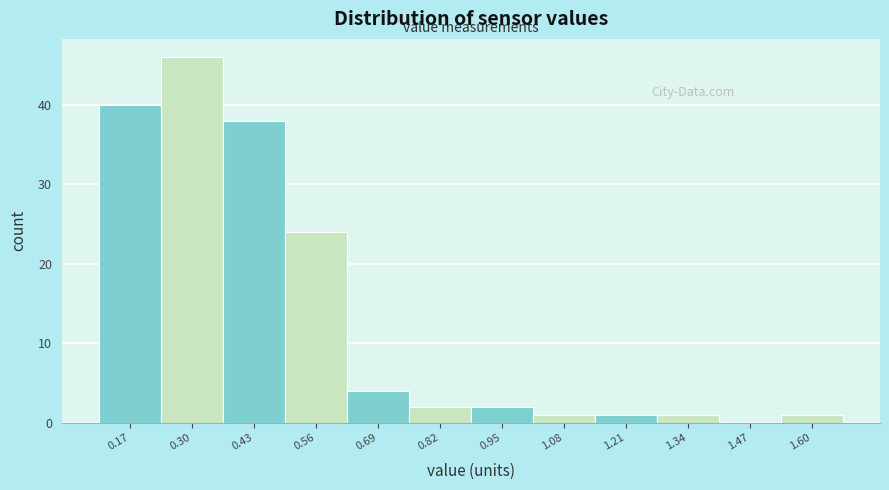

Over which range of the x-axis is the bar tallest?

0.24 to 0.36